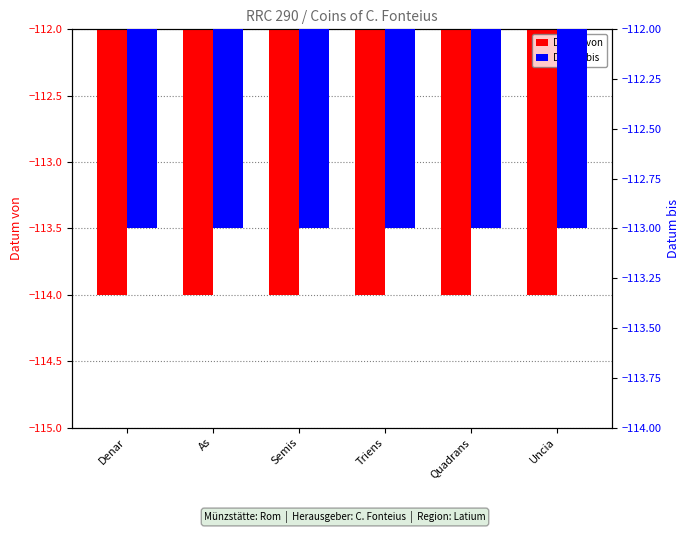

What is the greatest value displayed?

-113